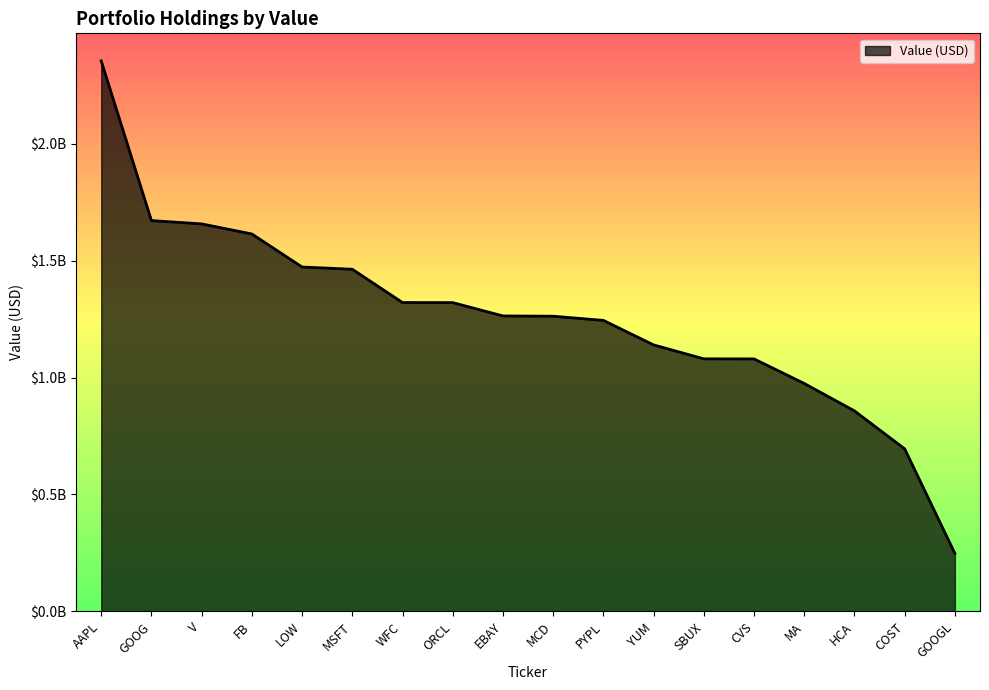

True or false: there are more than 2 points higher than both neighbors.

False